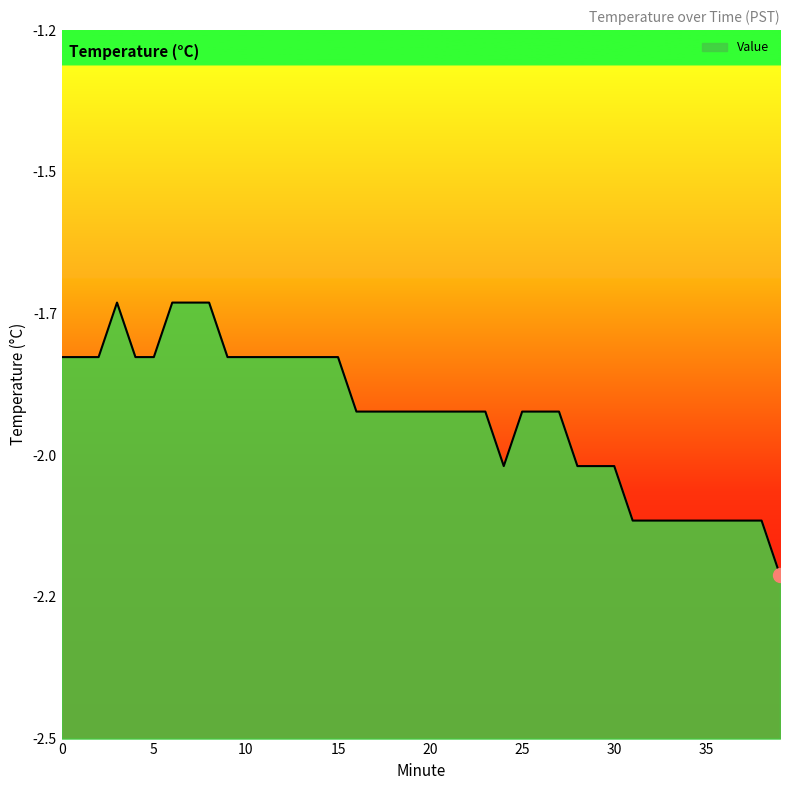

How many series are shown in this chart?

1